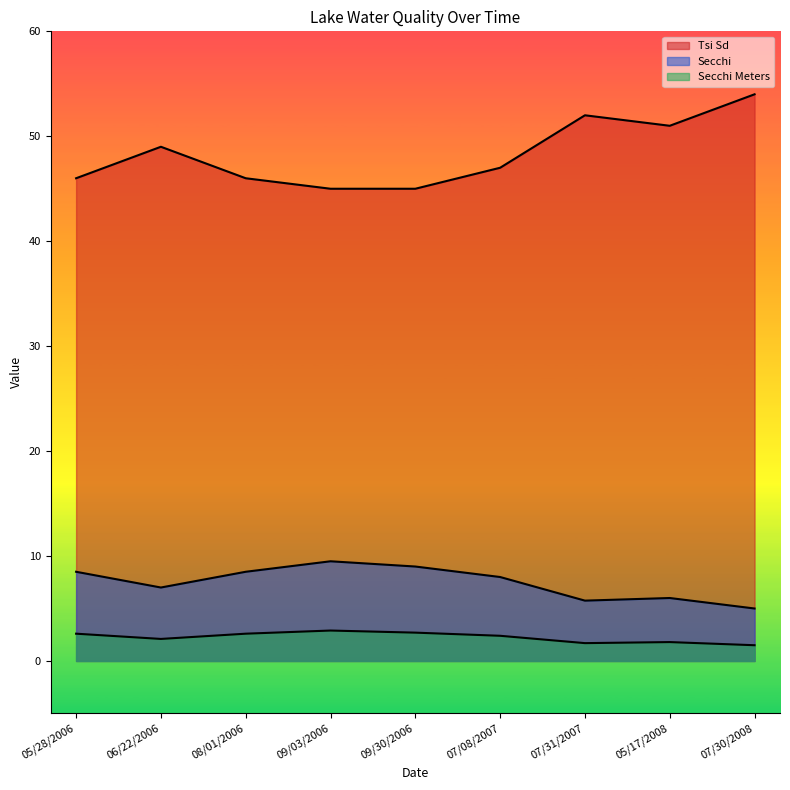

How many values in the Secchi series are below 8?

4